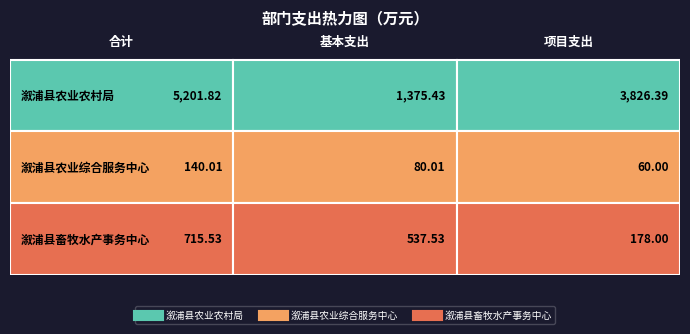

Reading left to right, list all the values displayed in this chart.

溆浦县农业农村局: 合计=5201.8	基本支出=1375.4	项目支出=3826.4
溆浦县农业综合服务中心: 合计=140.0	基本支出=80.0	项目支出=60.0
溆浦县畜牧水产事务中心: 合计=715.5	基本支出=537.5	项目支出=178.0